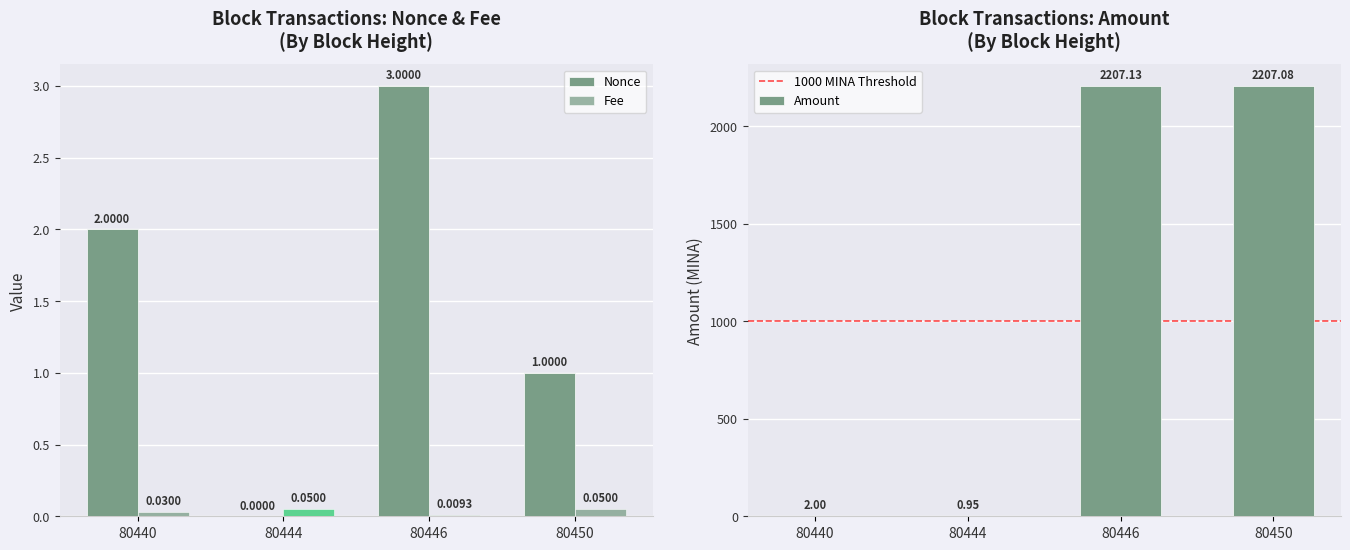

What is the average value of the Nonce series?

1.5